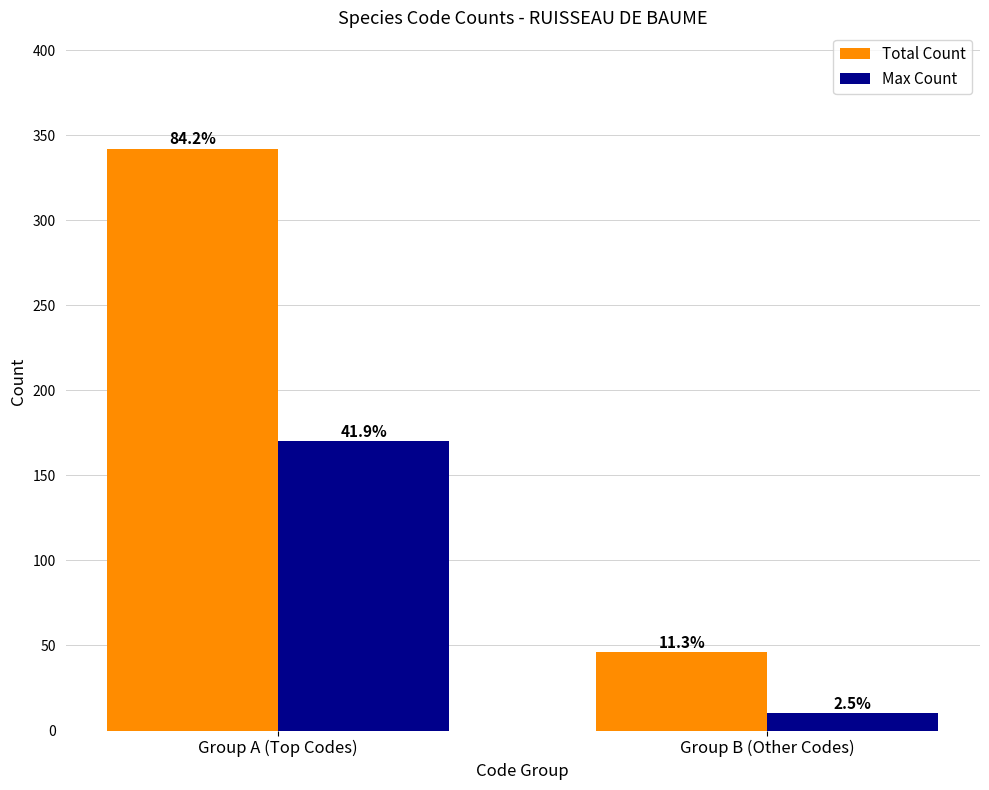

Is it true that Max Count equals 10 at Group B (Other Codes)?

True